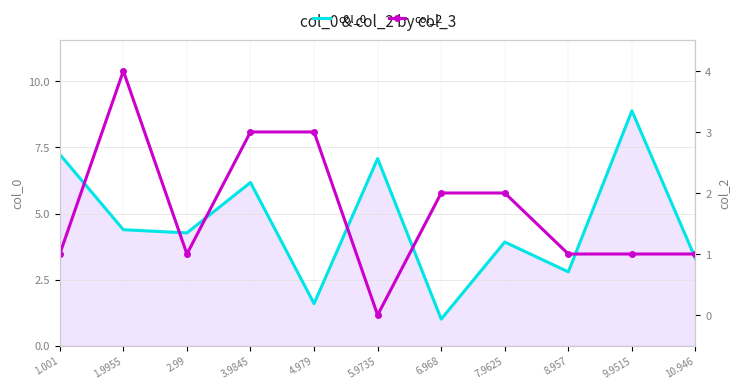

Does the chart have visible grid lines?

Yes